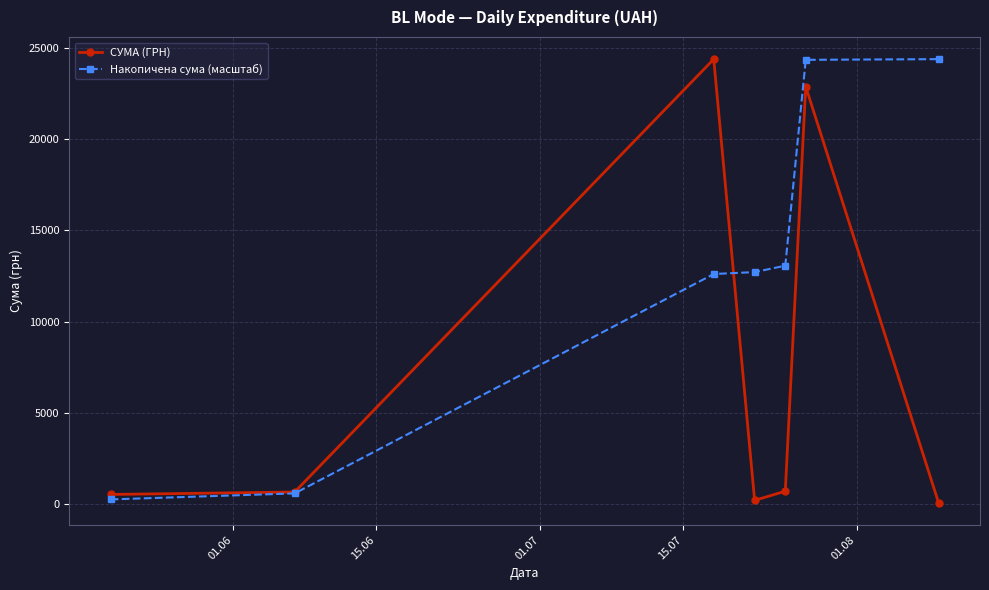

Which series has the largest total across all categories?

Накопичена сума (масштаб)